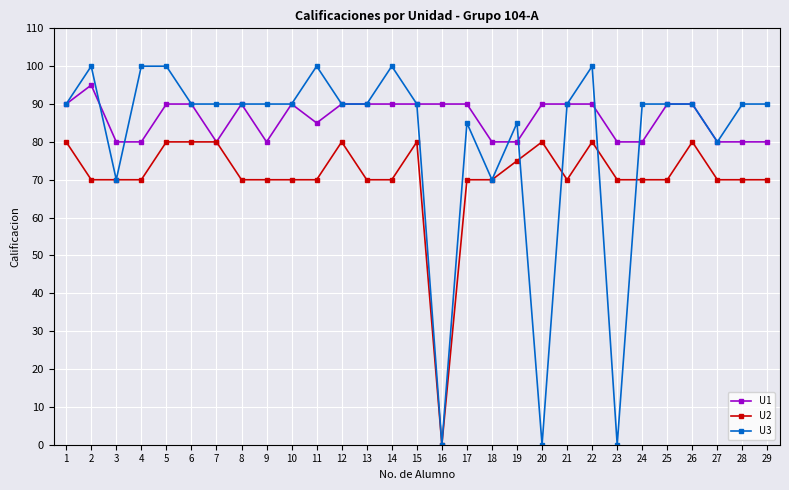

Between 16 and 29, which series saw the biggest shift?

U3